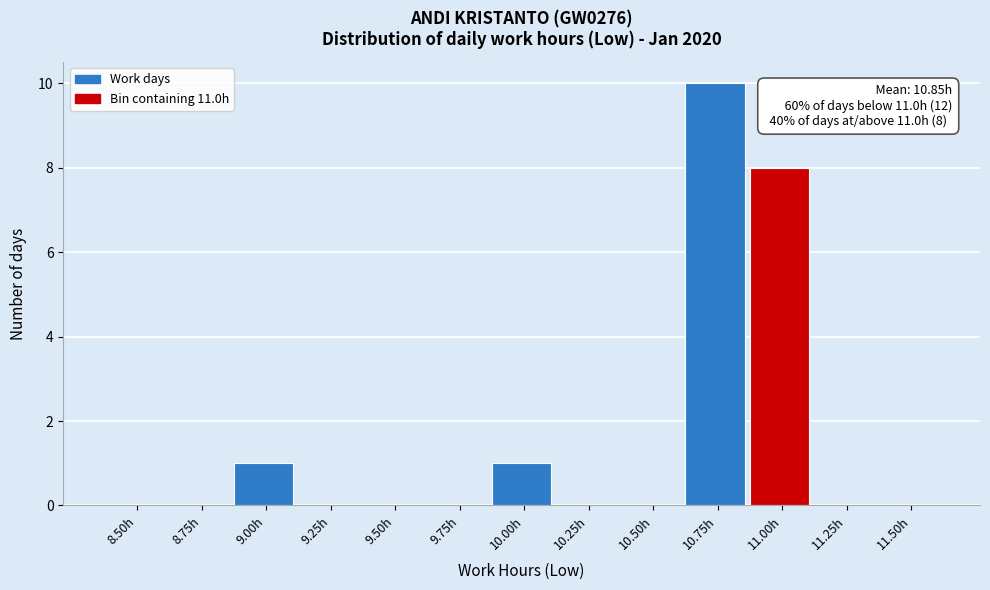

Reading left to right, transcribe all the data shown in this chart.

8.50h=0	8.75h=0	9.00h=1	9.25h=0	9.50h=0	9.75h=0	10.00h=1	10.25h=0	10.50h=0	10.75h=10	11.00h=8	11.25h=0	11.50h=0